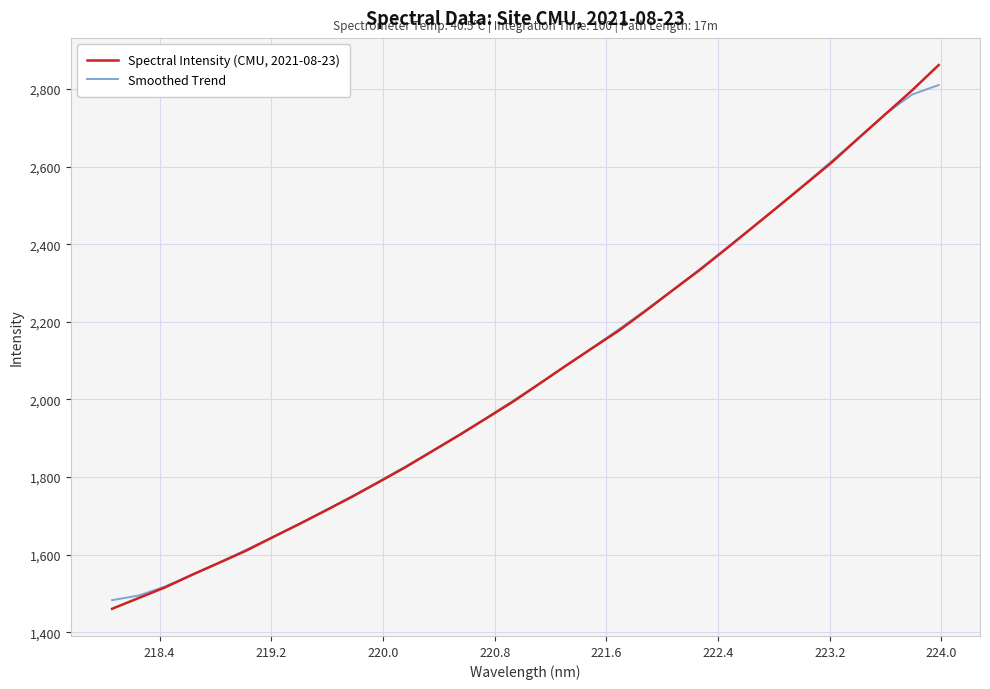

What is the lowest value of the Smoothed Trend series?

1483.2